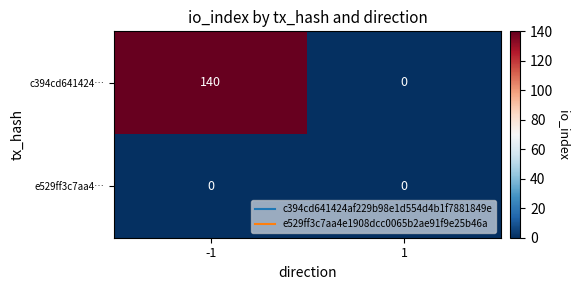

Reading left to right, transcribe all the data shown in this chart.

c394cd641424…: -1=140	1=0
e529ff3c7aa4…: -1=0	1=0